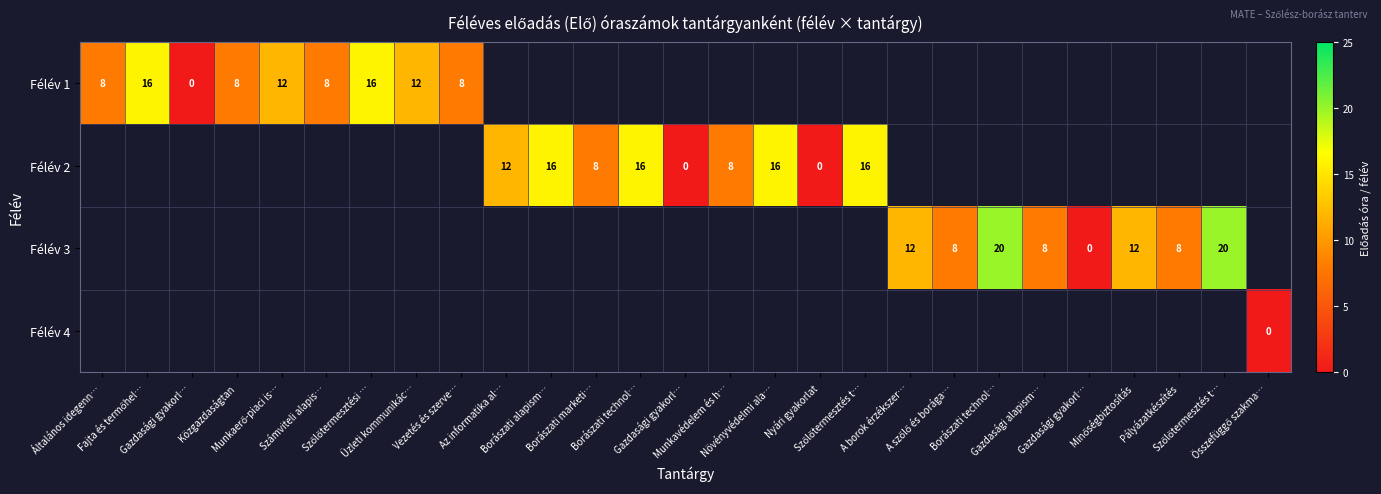

What is the maximum value shown in the chart?

20.0